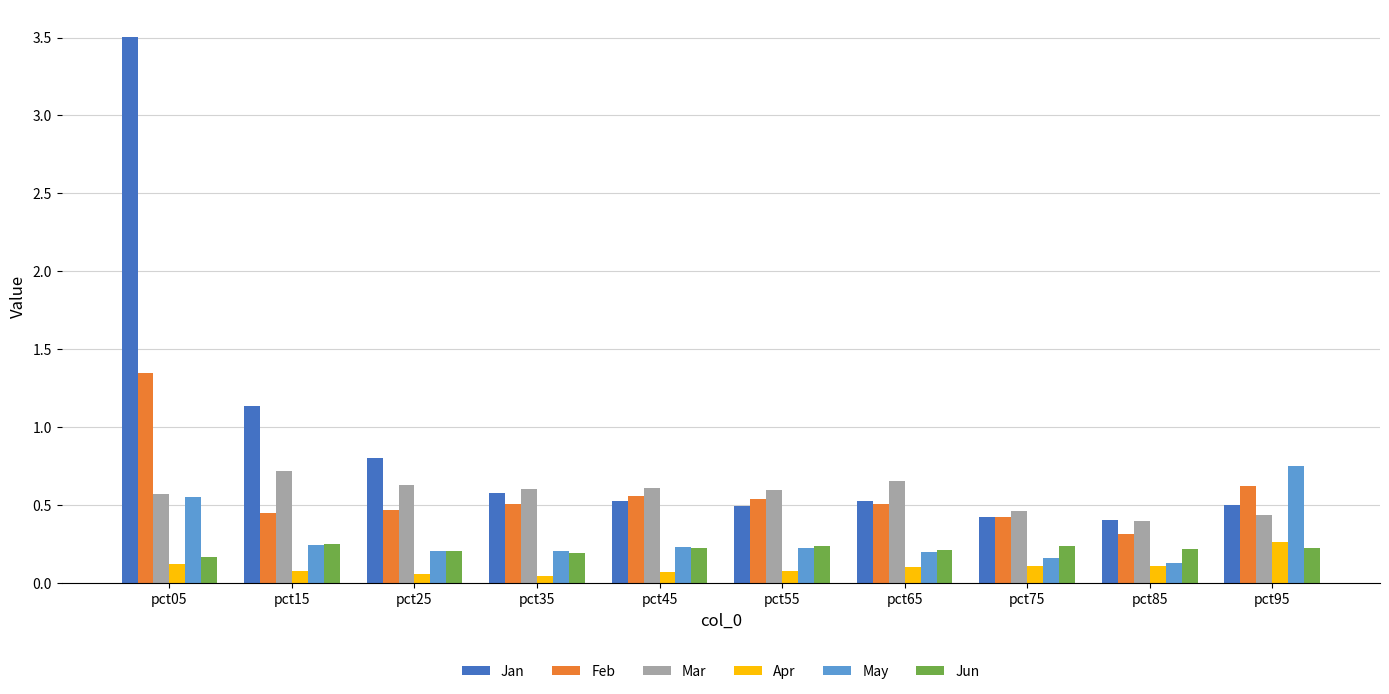

Does the chart contain stacked bars?

No